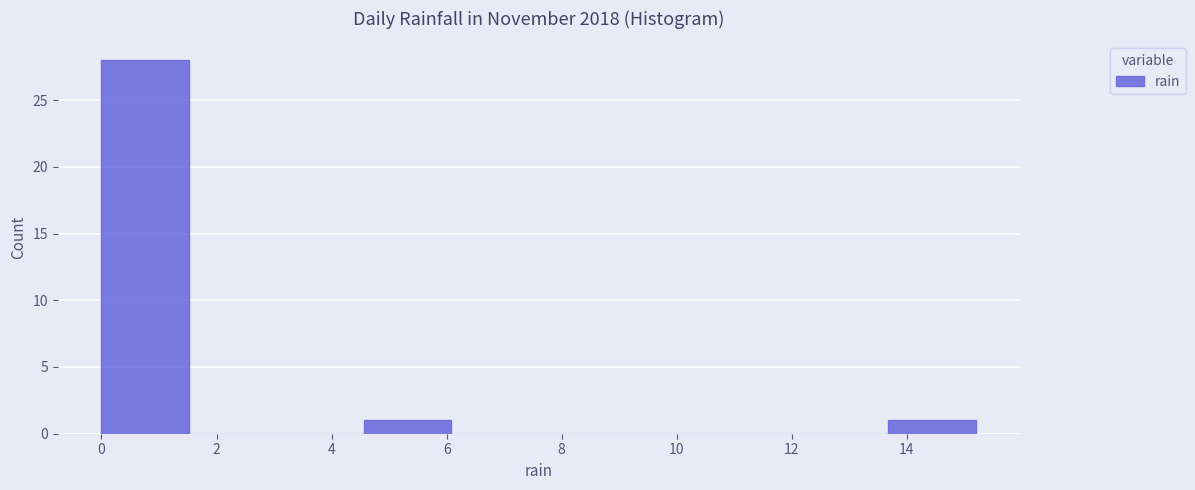

What is the height of the bar covering 4.56 to 6.08 on the x-axis? Neither the bar edges nor the heights are printed on the chart, so give them approximately, as read against the axes.

1